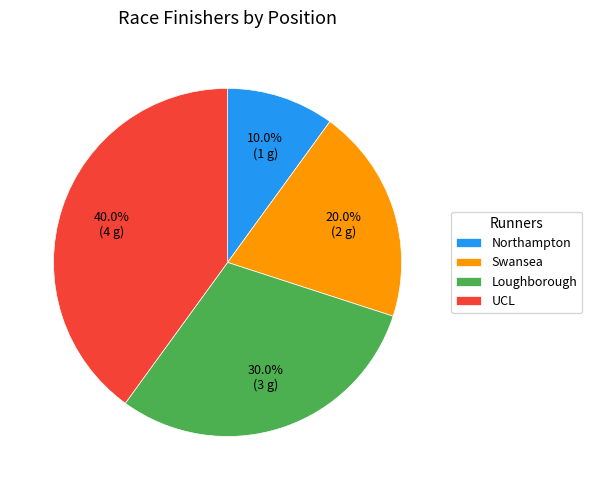

Is UCL the majority of the pie?

No